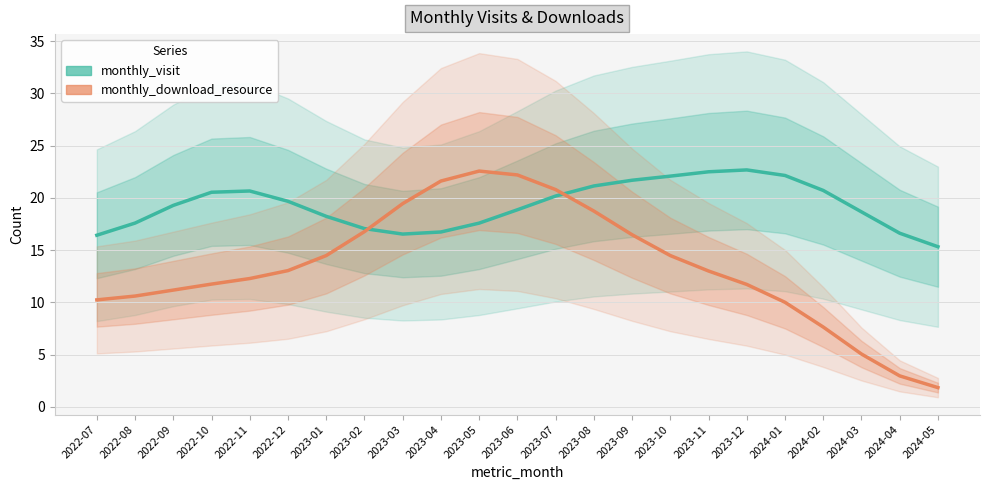

What is the highest value of the monthly_download_resource series?

22.6